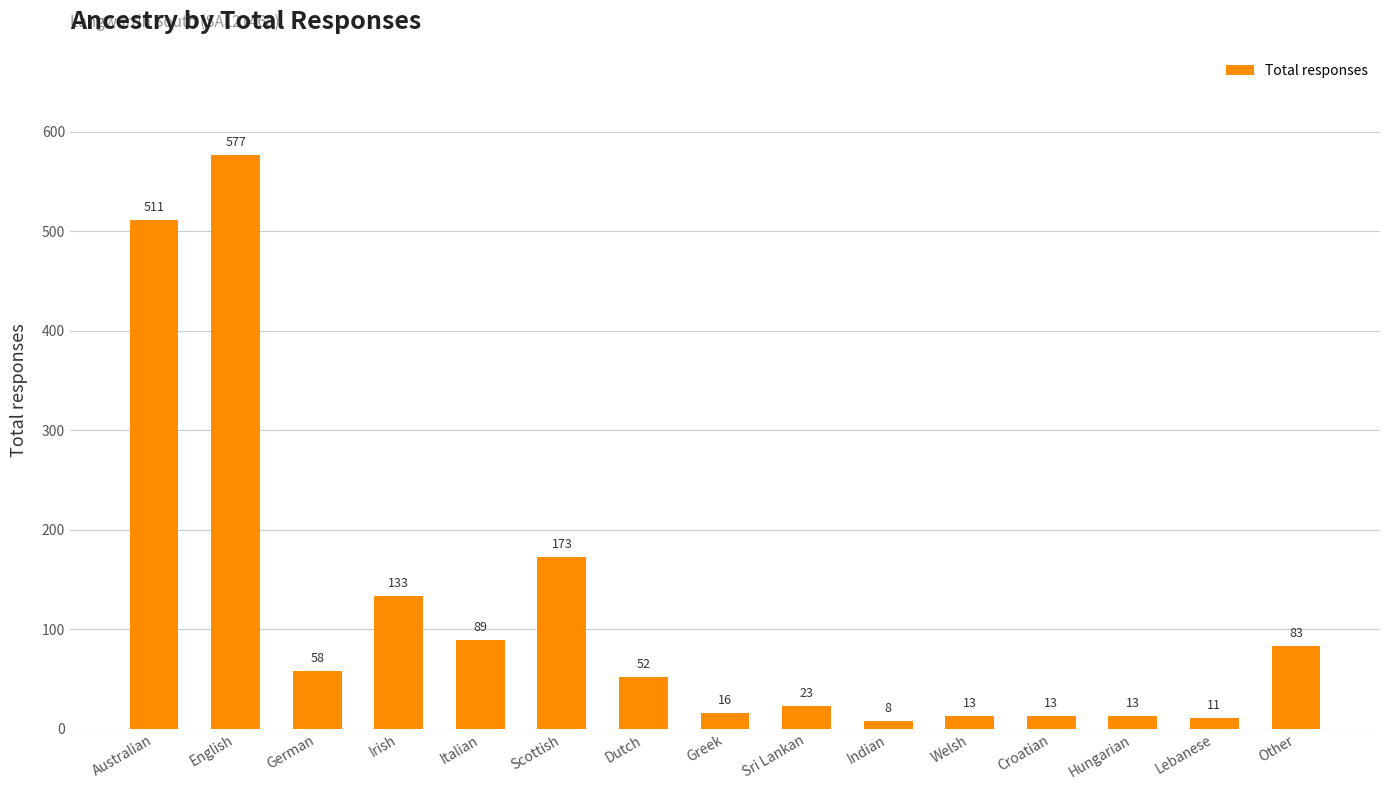

How many bars are there in total?

15